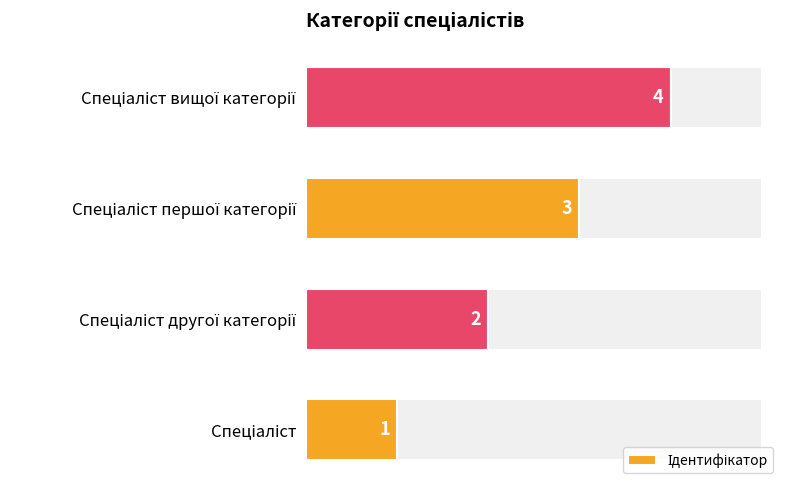

Does the chart contain stacked bars?

No